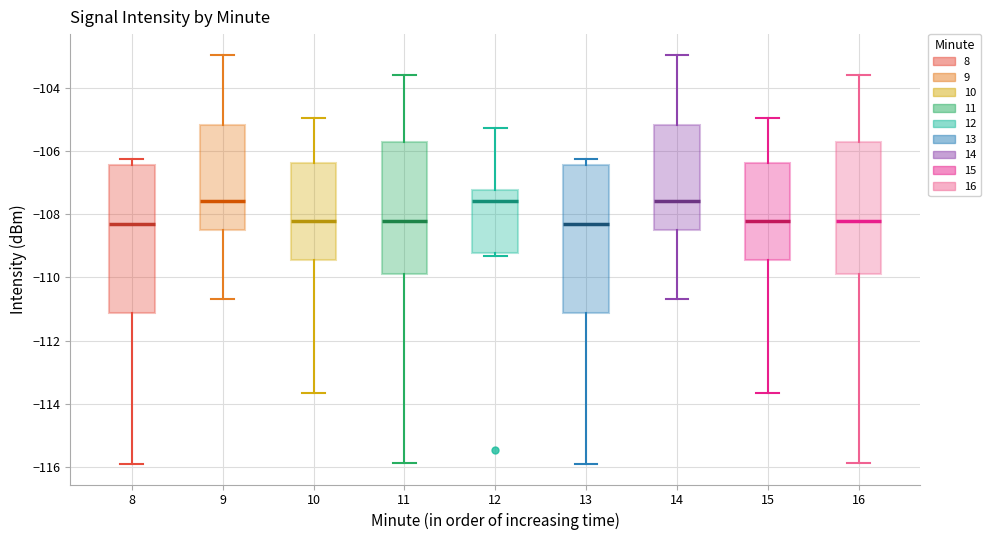

Where does the lower whisker of the box at x = 11 end on the y-axis? The values are not printed on the chart, so give them approximately, as read against the axis.

-115.8